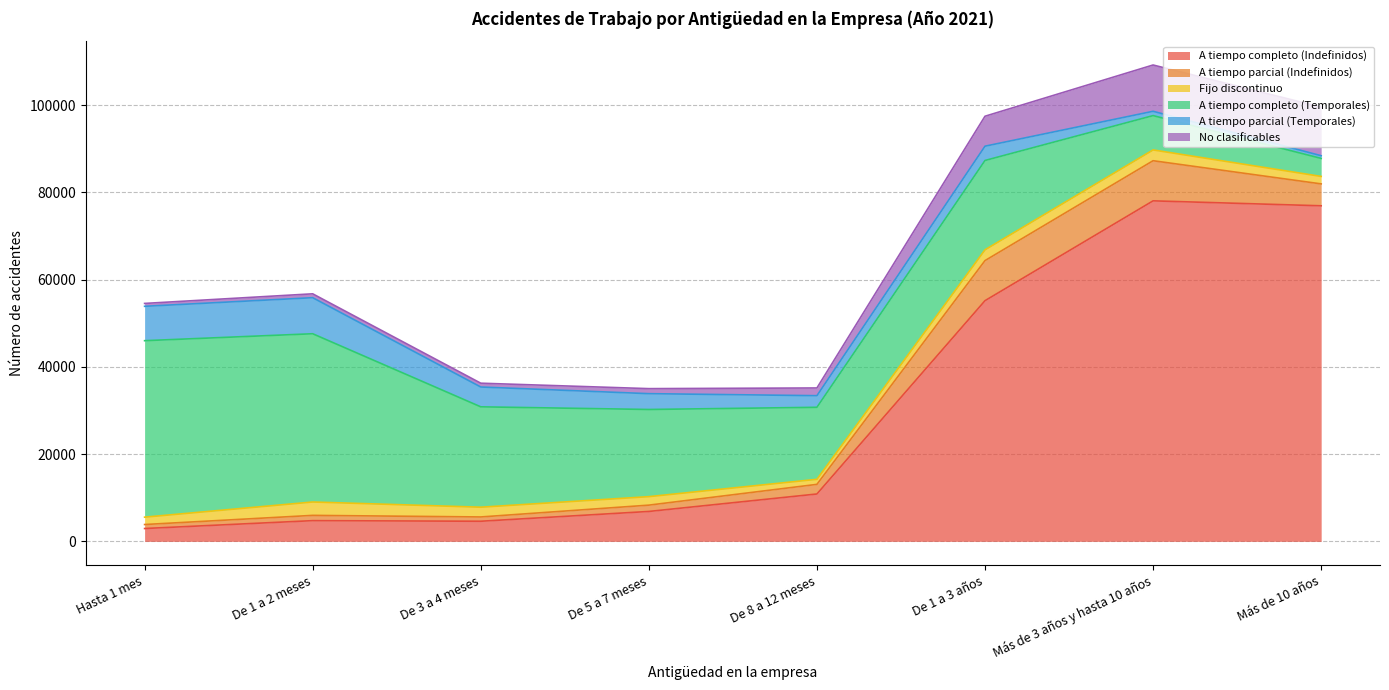

What is the value of the A tiempo parcial (Indefinidos) point at the 6th from the left?

9186